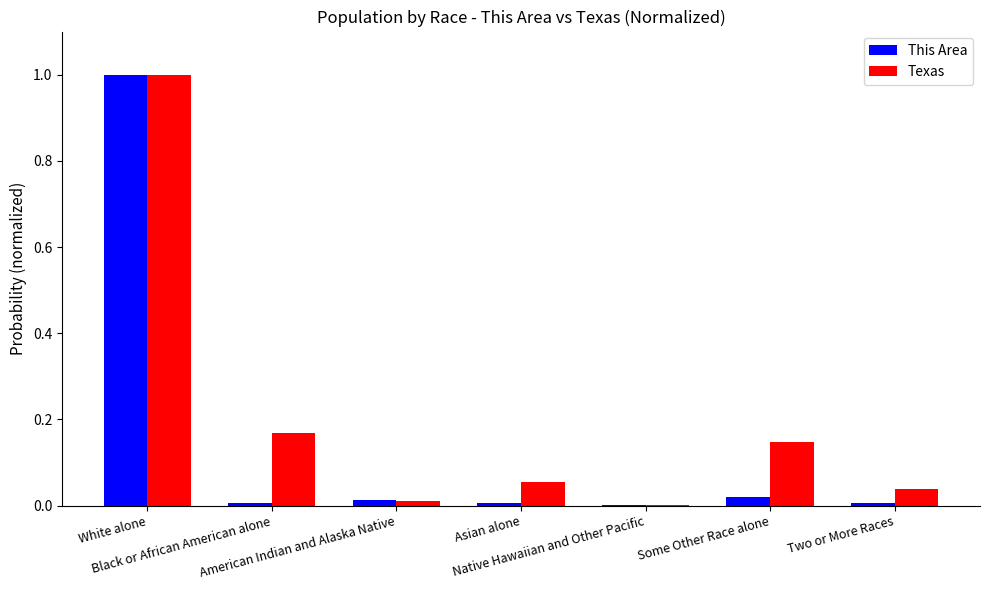

What is the highest value of the This Area series?

1.0